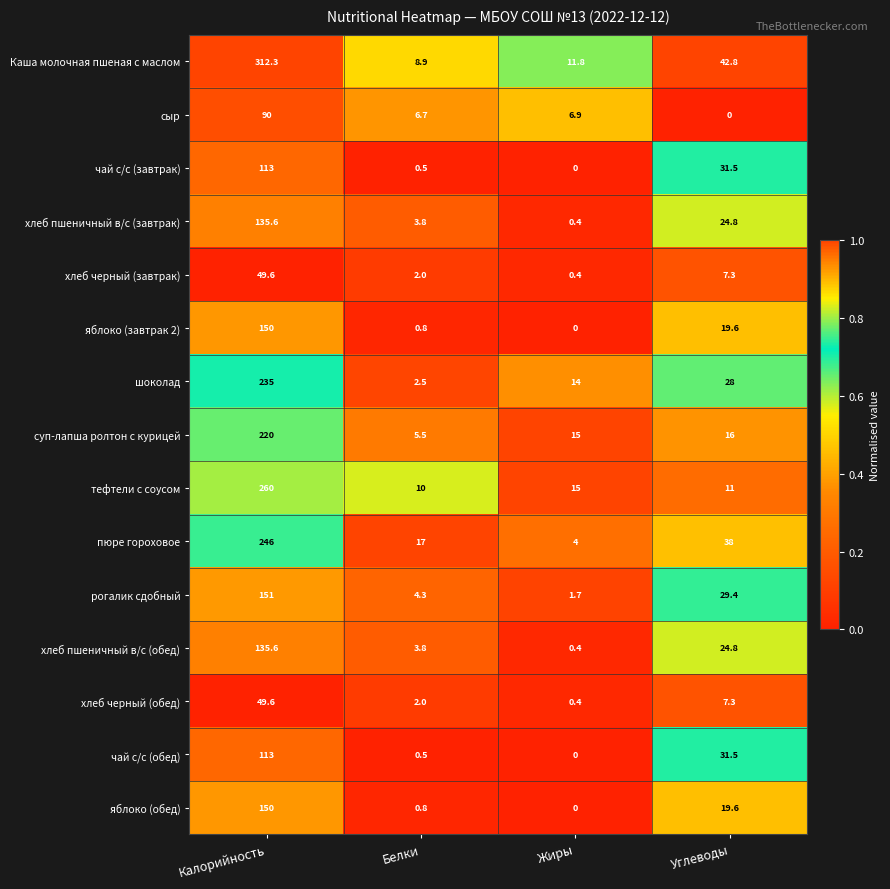

Which series has the largest total across all categories?

Каша молочная пшеная с маслом